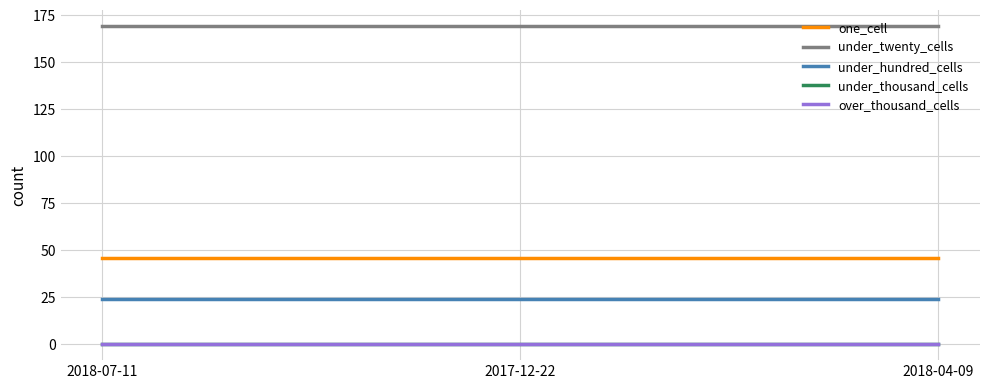

Reading left to right, what are all the values shown in this chart?

one_cell: 2018-07-11=46	2017-12-22=46	2018-04-09=46
under_twenty_cells: 2018-07-11=169	2017-12-22=169	2018-04-09=169
under_hundred_cells: 2018-07-11=24	2017-12-22=24	2018-04-09=24
under_thousand_cells: 2018-07-11=0	2017-12-22=0	2018-04-09=0
over_thousand_cells: 2018-07-11=0	2017-12-22=0	2018-04-09=0